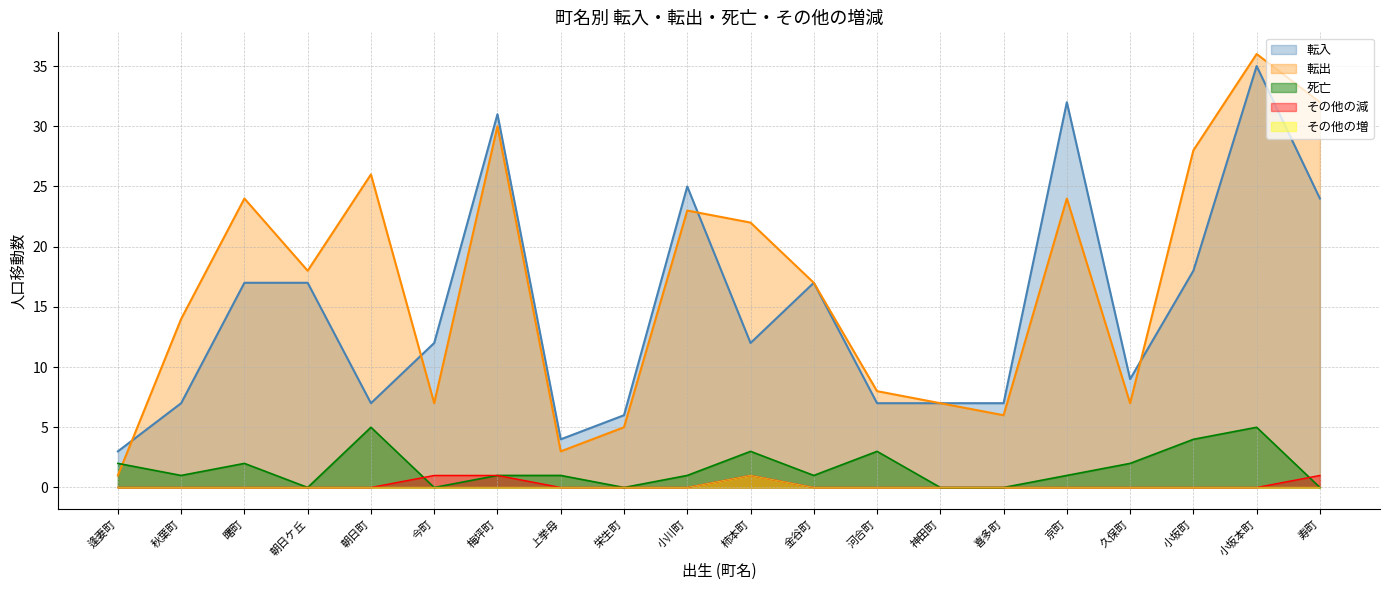

What is the spread (max minus min) of values at 今町?

12